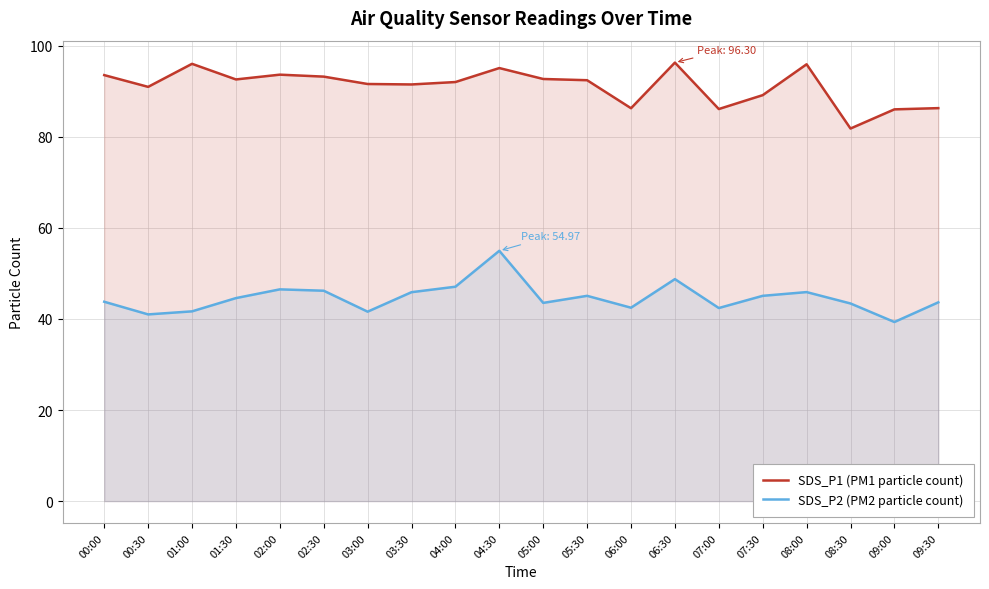

The value of SDS_P1 (PM1 particle count) at 04:00 is 121.6. True or false?

False